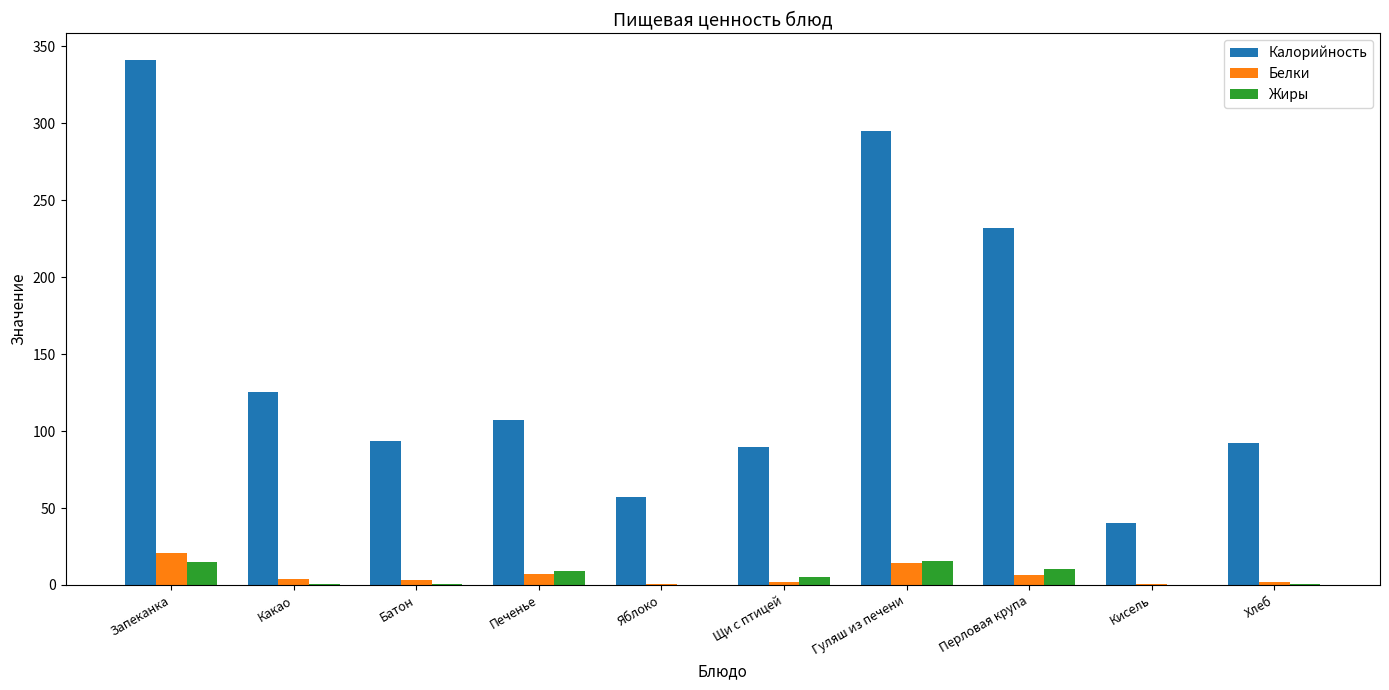

What is the approximate value of Жиры at Гуляш из печени?

15.5